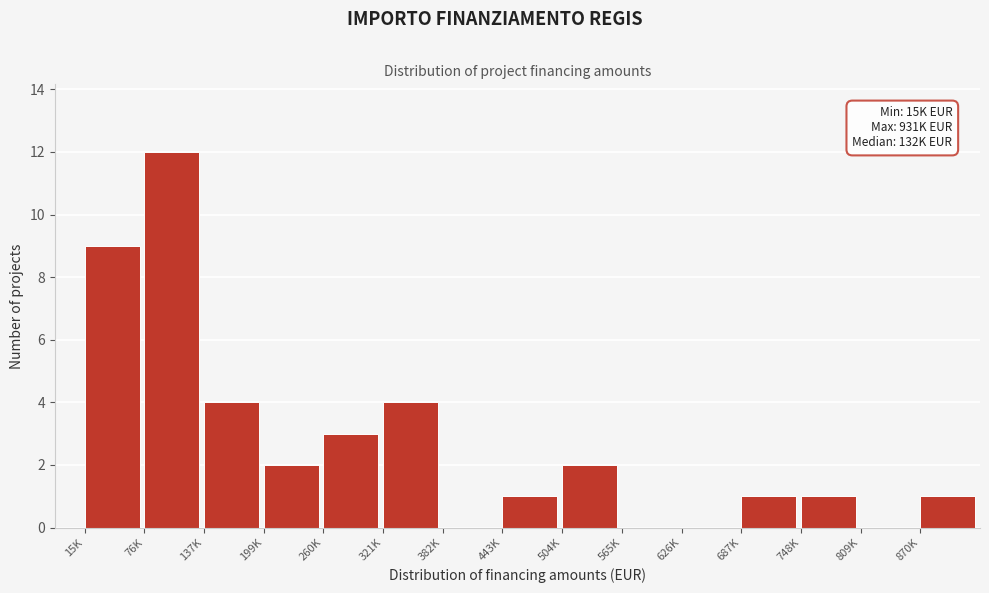

Reading left to right, what are all the values shown in this chart?

15K=9	76K=12	137K=4	199K=2	260K=3	321K=4	382K=0	443K=1	504K=2	565K=0	626K=0	687K=1	748K=1	809K=0	870K=1